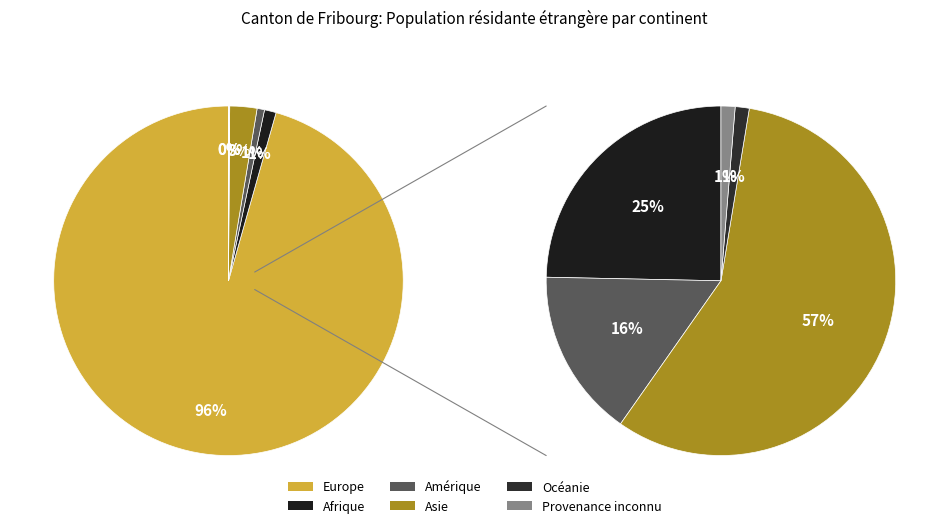

To the nearest percent, what is the average slice percentage?

17%